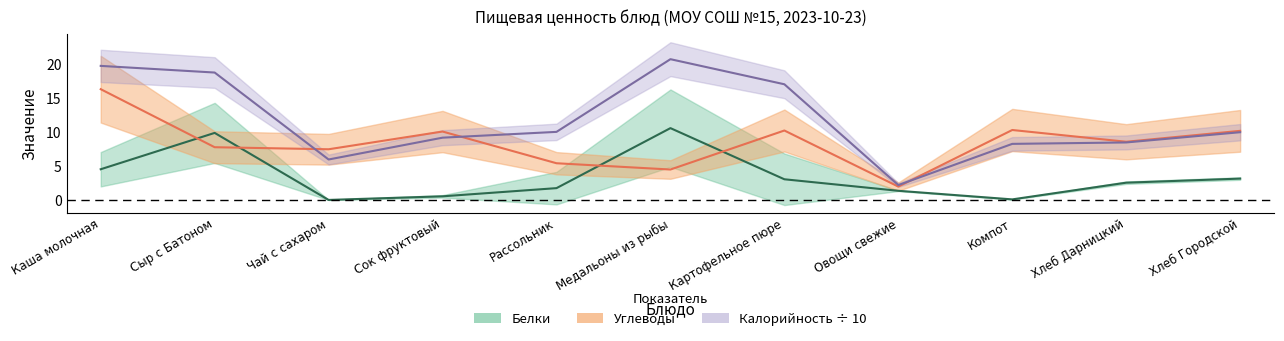

List the series in order of their overall mean, highest first.

Калорийность, Углеводы, Белки